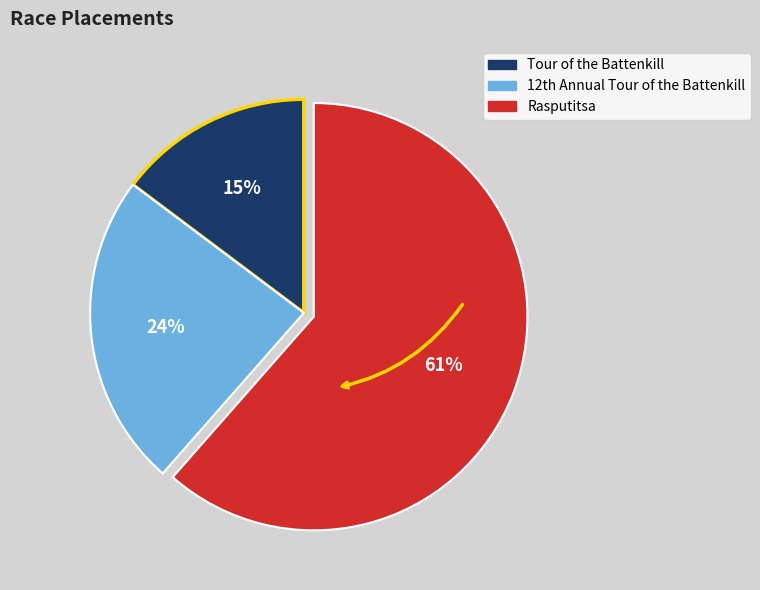

How many segments does this pie chart have?

3